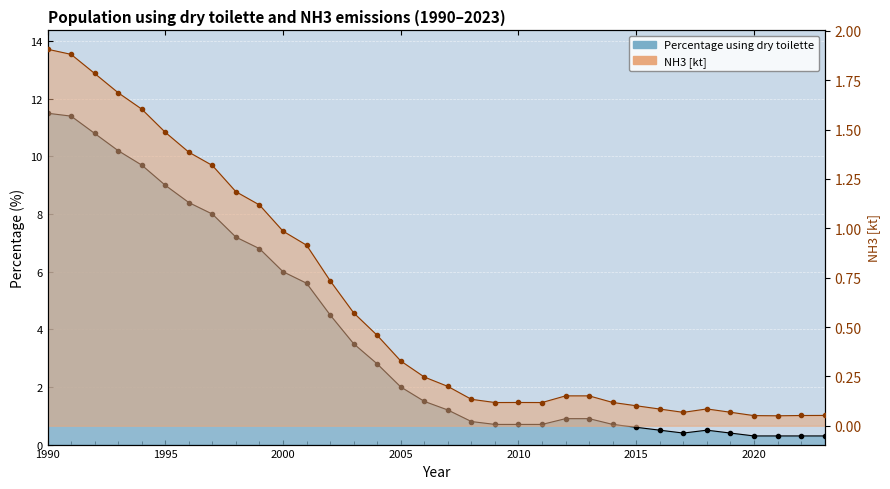

At which category is the sum across all series the highest?

1990